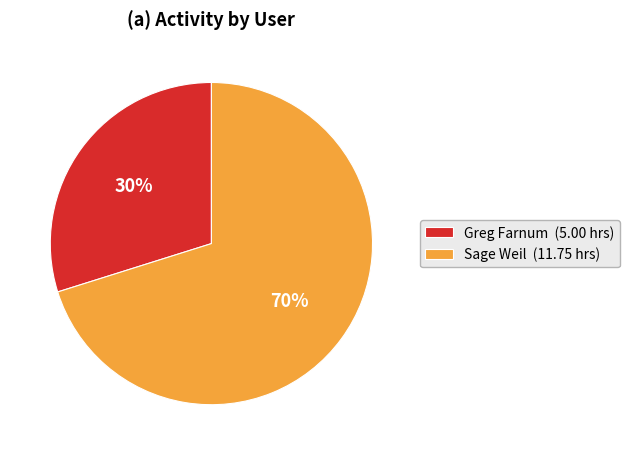

Is there any slice that represents more than half of the pie?

Yes